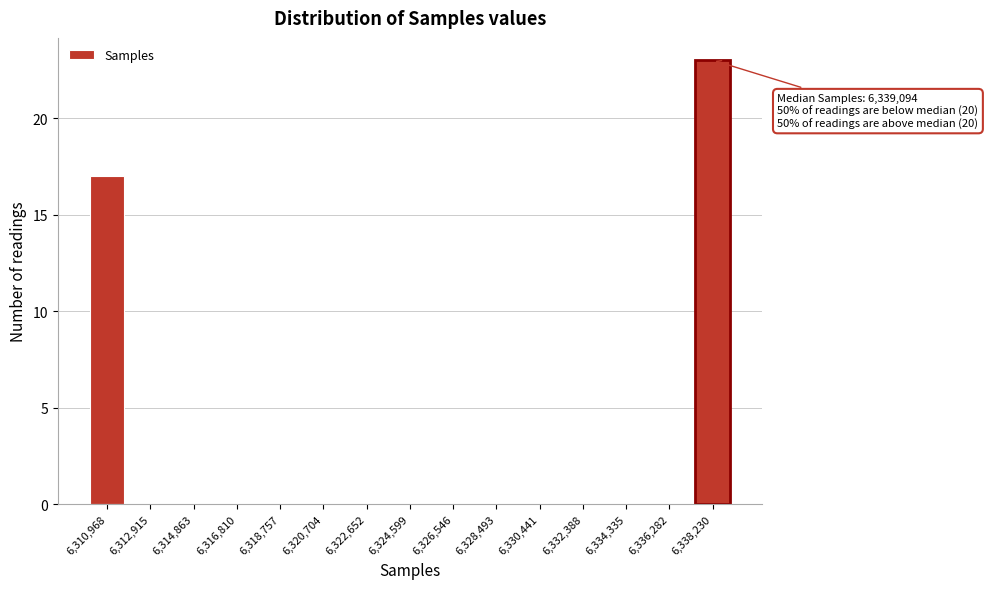

What is the sum of all values?

40